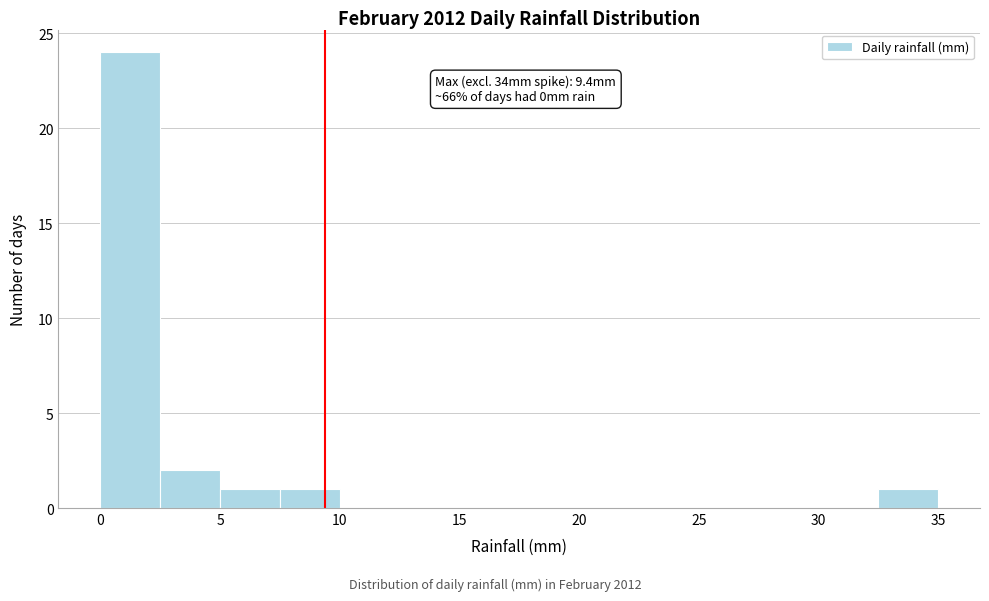

Over which range of the x-axis is the bar tallest?

0.0 to 2.5